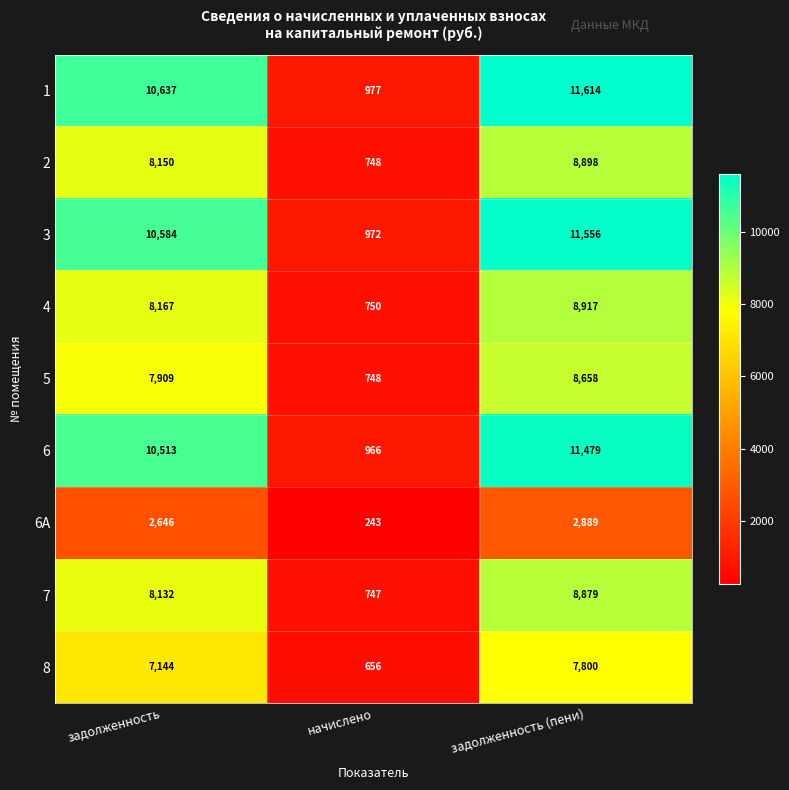

Which series has the largest total across all categories?

1